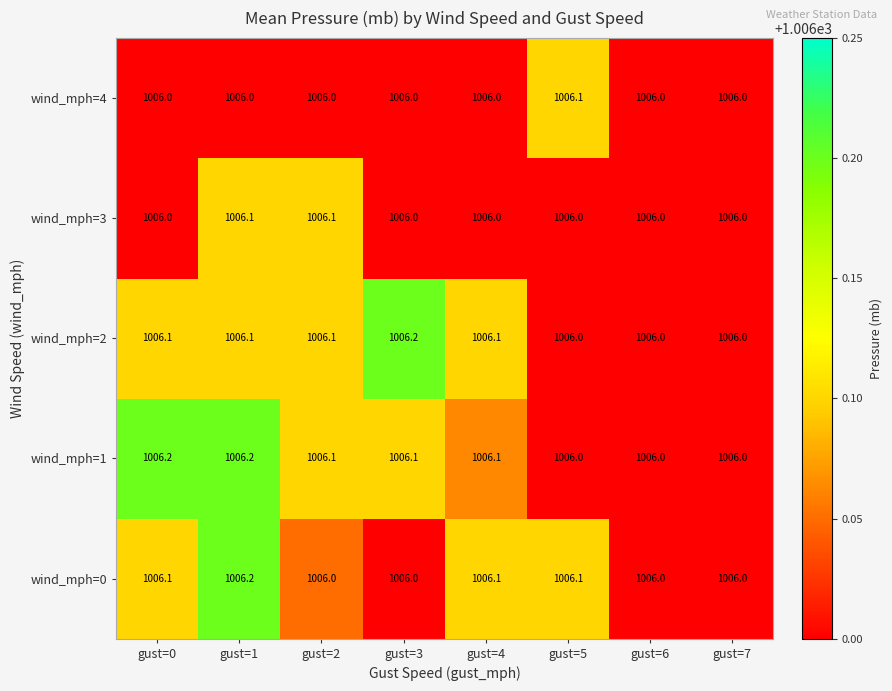

Which series changed the most between gust=1 and gust=3?

wind_mph=0